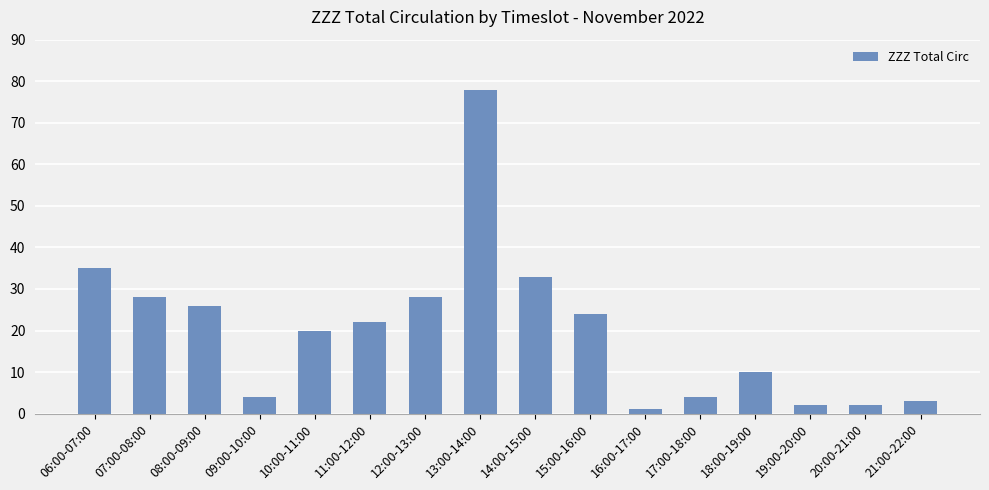

Which label corresponds to the largest value in the chart?

13:00-14:00